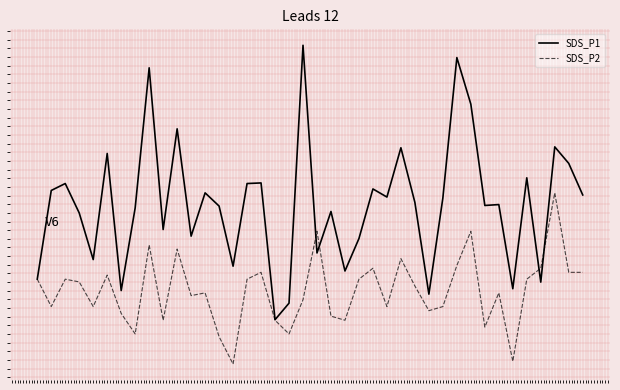

At which label does SDS_P1 reach its minimum?

17